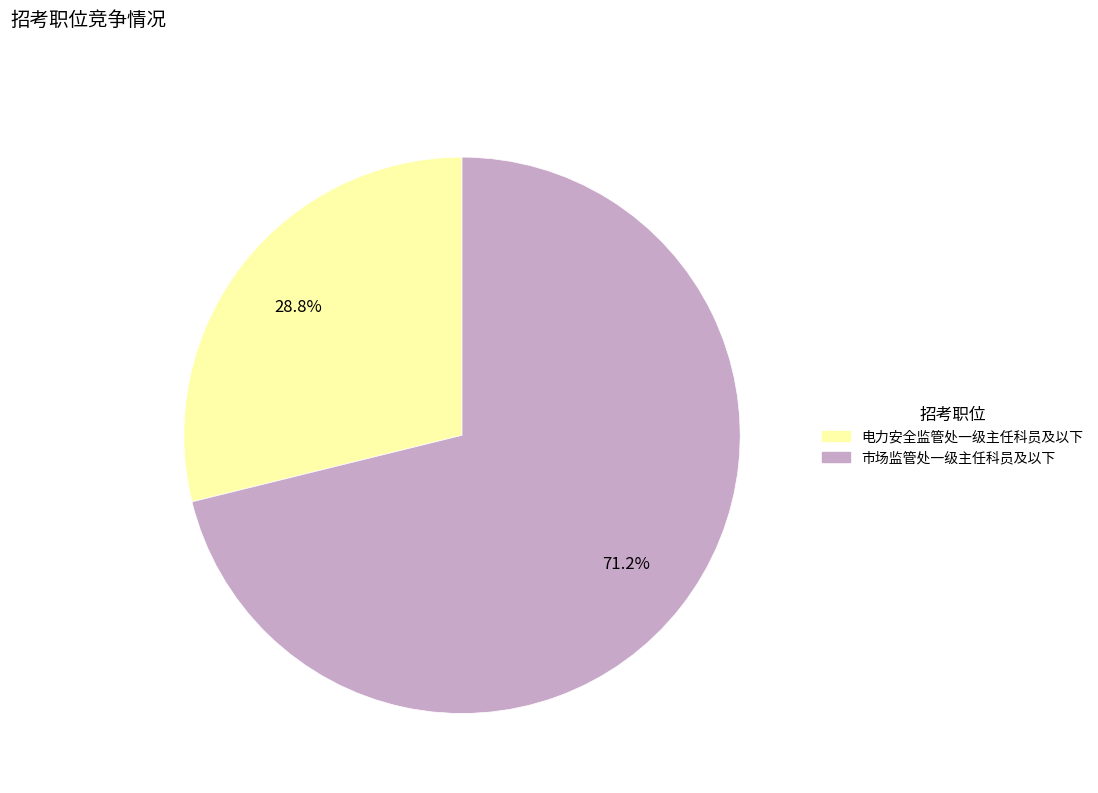

Rank the categories by value from lowest to highest.

电力安全监管处一级主任科员及以下, 市场监管处一级主任科员及以下